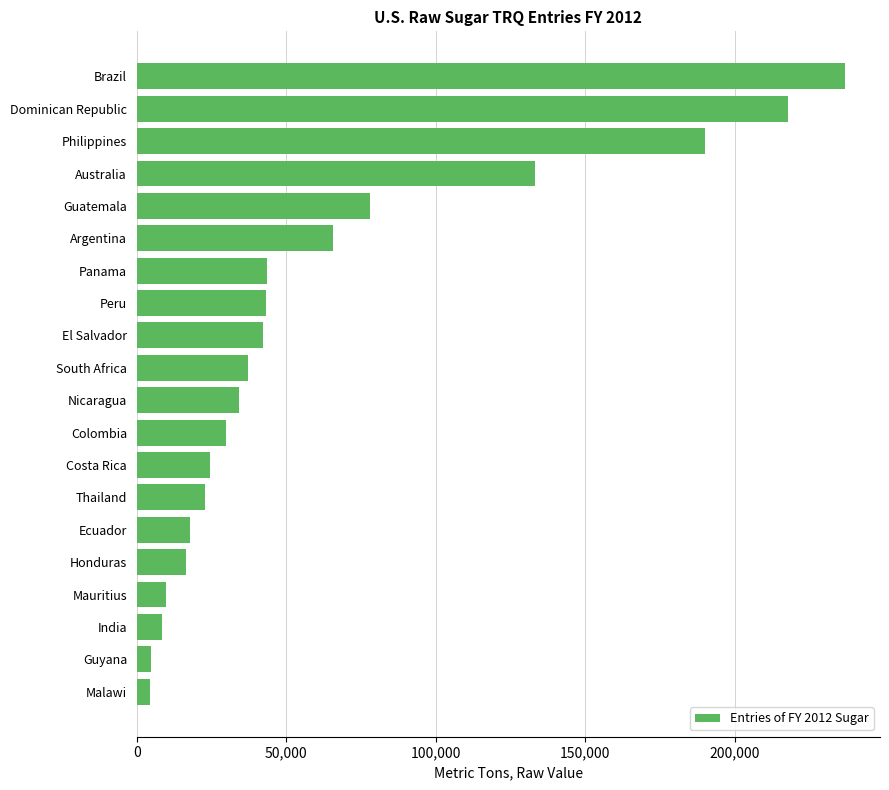

Between Australia and South Africa, which is larger?

Australia